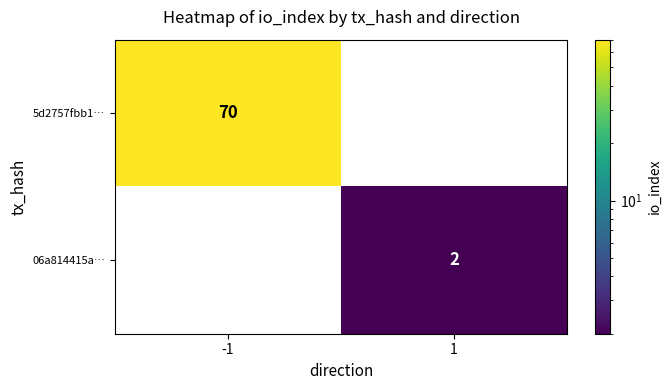

Rank the series at -1 from lowest to highest value.

06a814415a…, 5d2757fbb1…